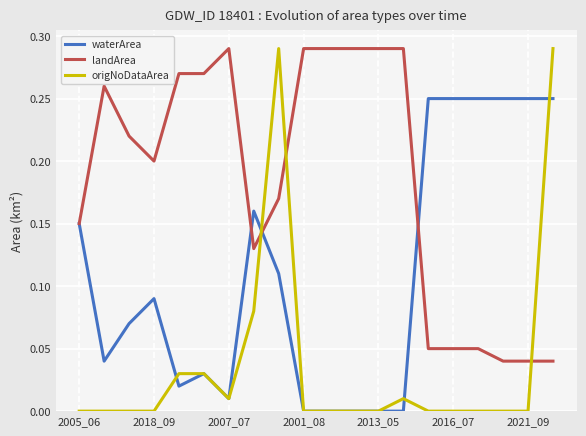

What is the sum of all landArea values?

3.7